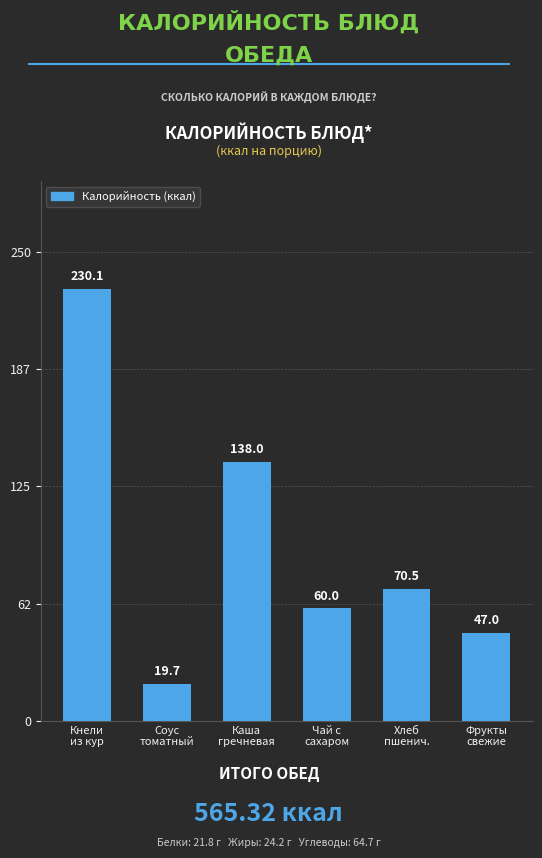

Rank the categories by value from highest to lowest.

Кнели
из кур, Каша
гречневая, Хлеб
пшенич., Чай с
сахаром, Фрукты
свежие, Соус
томатный